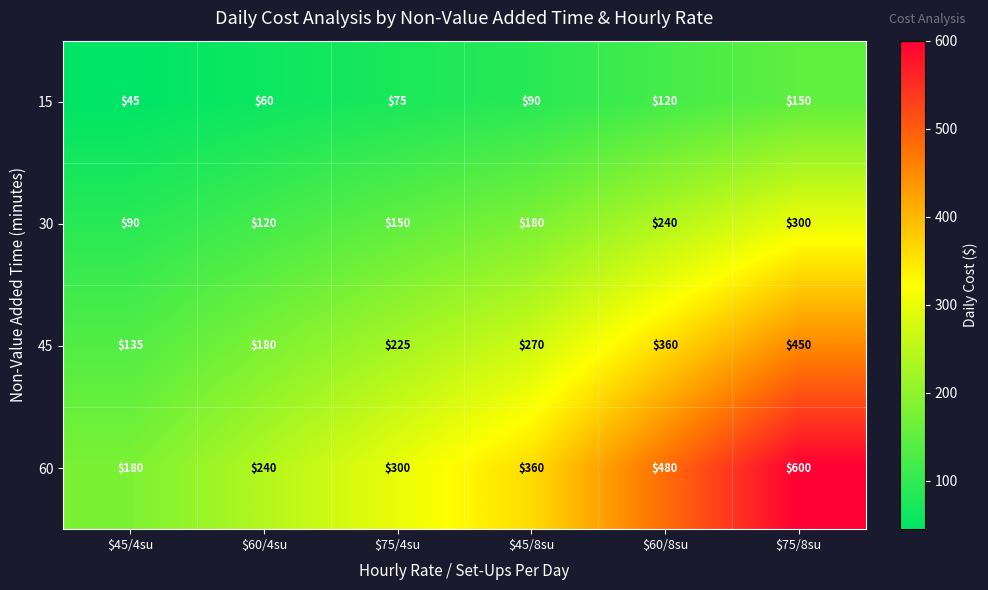

The value of 30 at $60/4su is 120. True or false?

True